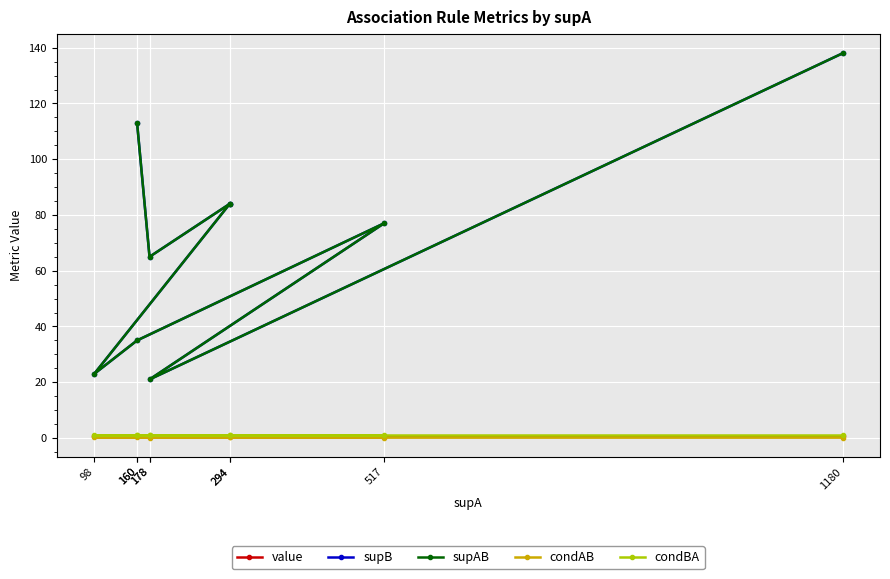

Is it true that supAB equals 21.0 at 178?

True